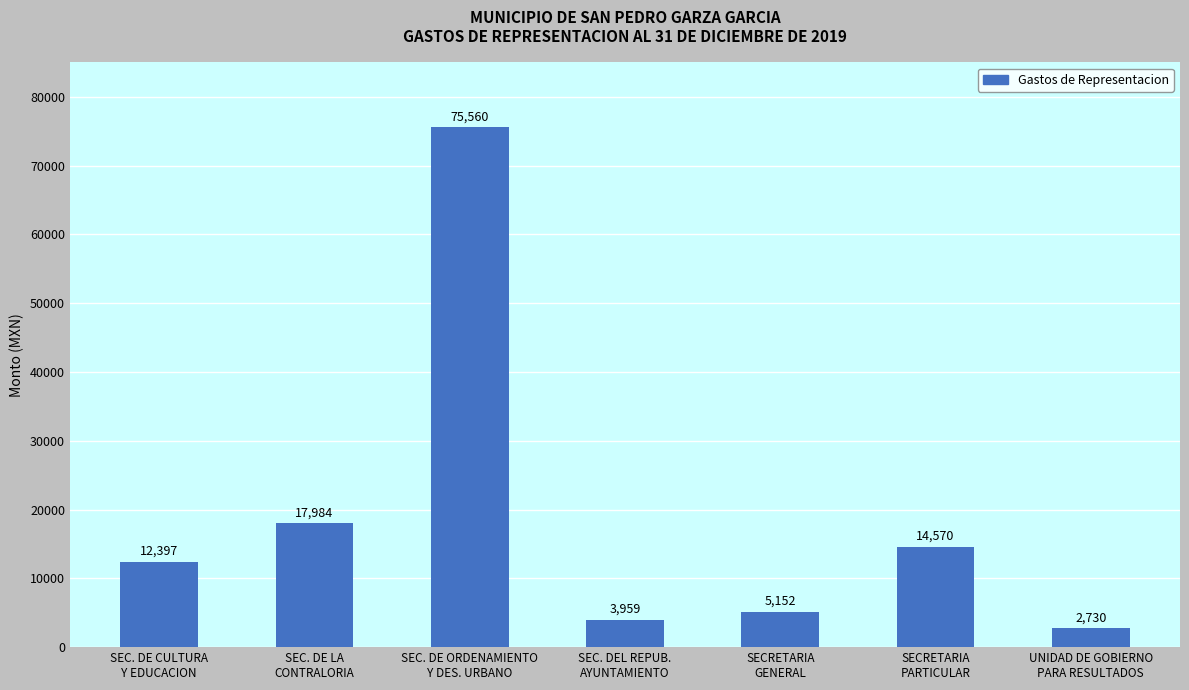

List the labels in order of value, smallest first.

UNIDAD DE GOBIERNO
PARA RESULTADOS, SEC. DEL REPUB.
AYUNTAMIENTO, SECRETARIA
GENERAL, SEC. DE CULTURA
Y EDUCACION, SECRETARIA
PARTICULAR, SEC. DE LA
CONTRALORIA, SEC. DE ORDENAMIENTO
Y DES. URBANO